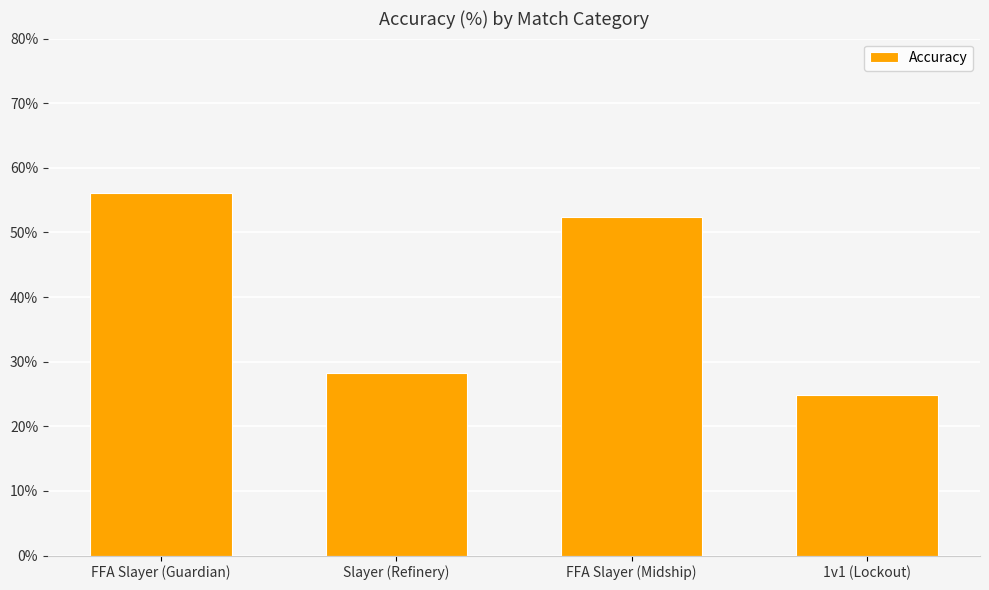

Which category has the lowest value across all series?

1v1 (Lockout)